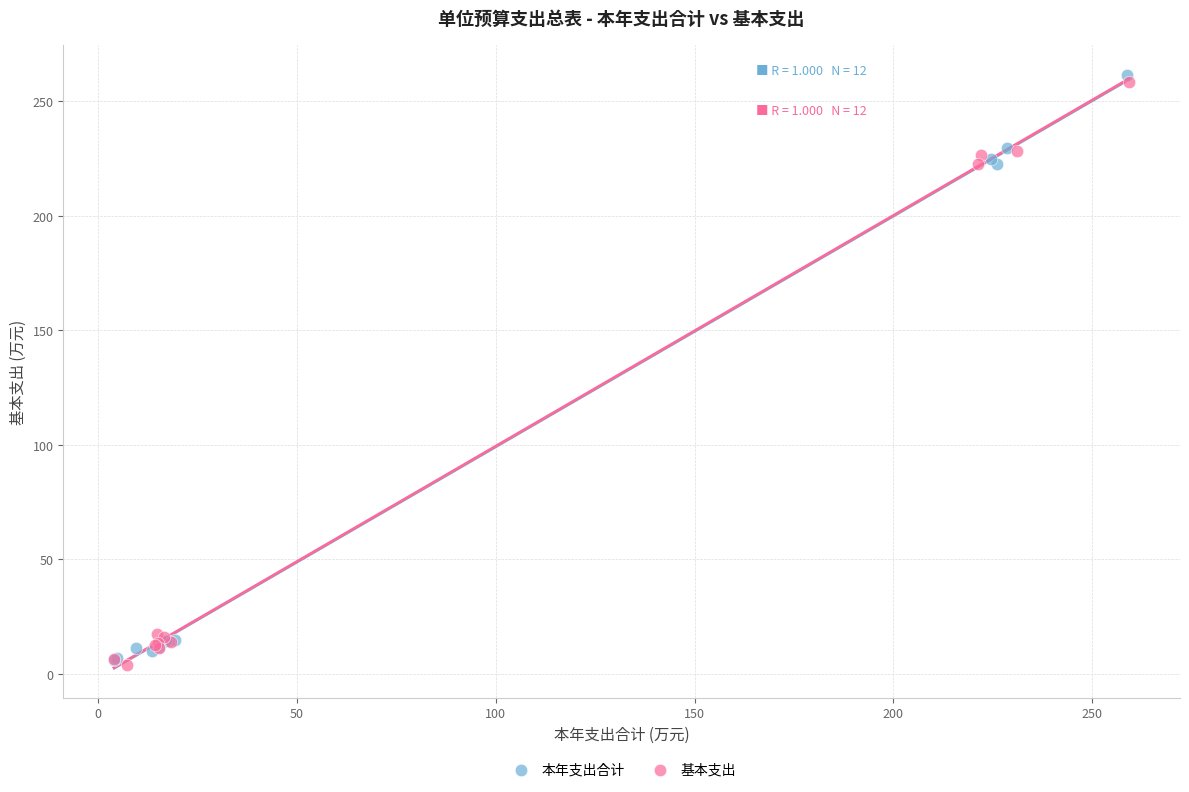

Which series has the widest spread of Y values?

本年支出合计